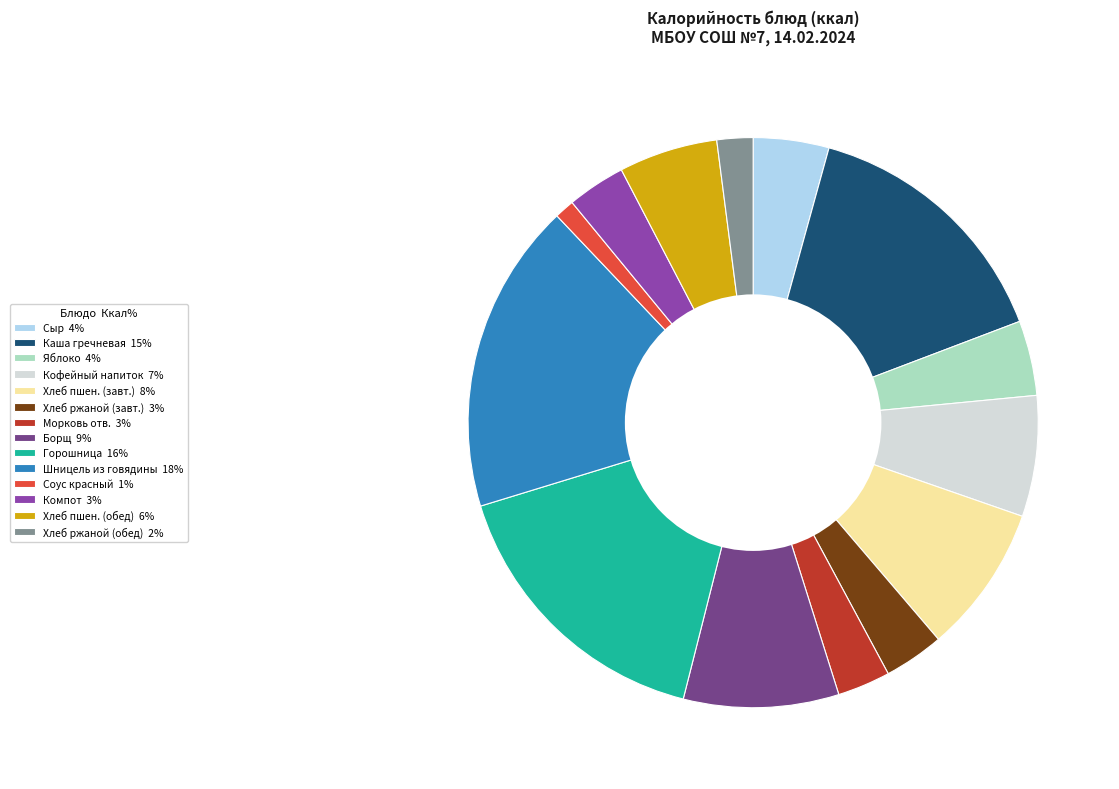

How many slices are in this pie chart?

14